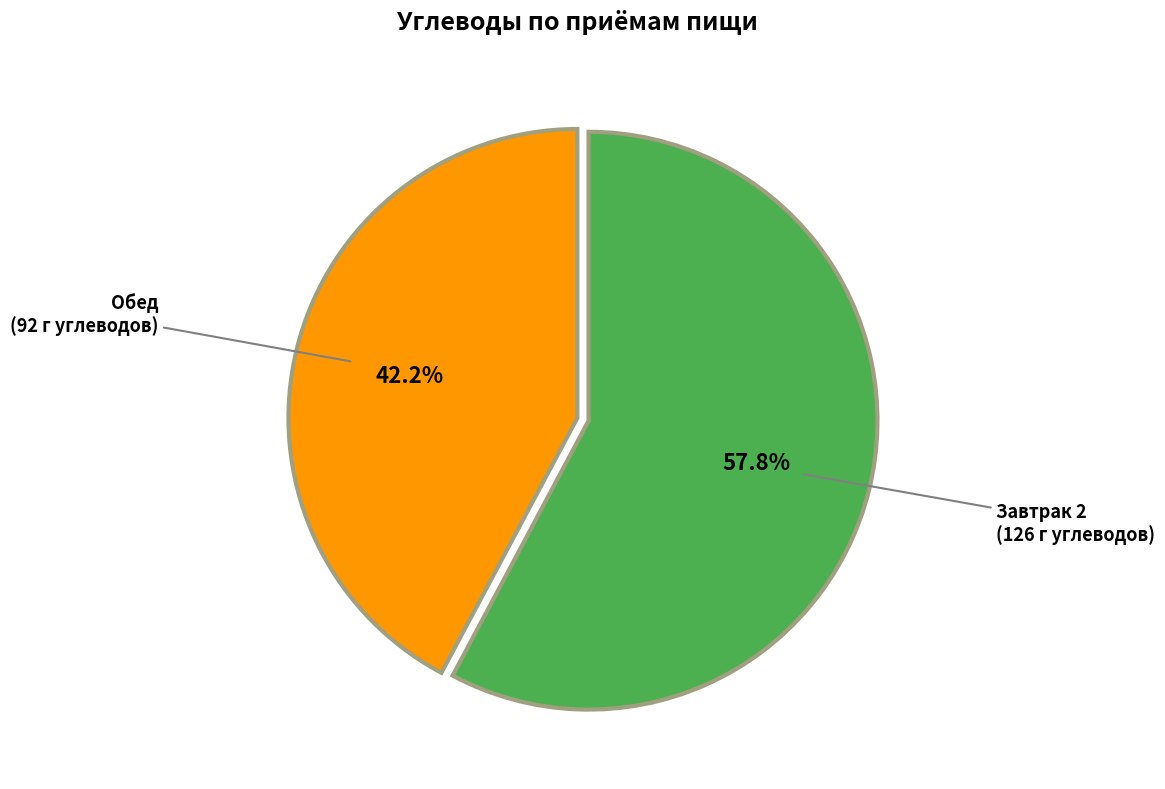

Does any single category account for the majority?

Yes